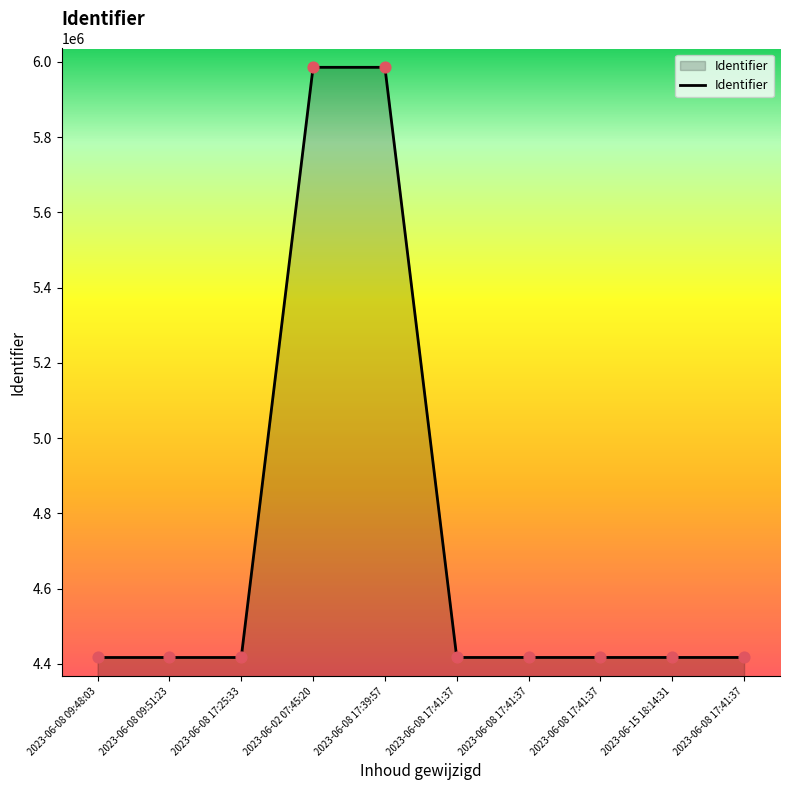

Which has a higher value, 2023-06-02 07:45:20 or 2023-06-08 17:25:33?

2023-06-02 07:45:20